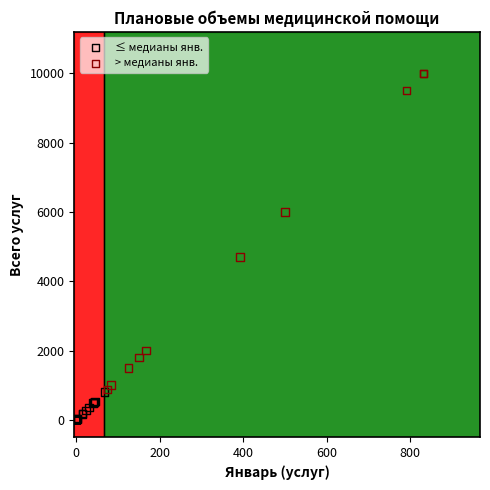

Which series has the largest Y range (max minus min)?

> медианы янв.